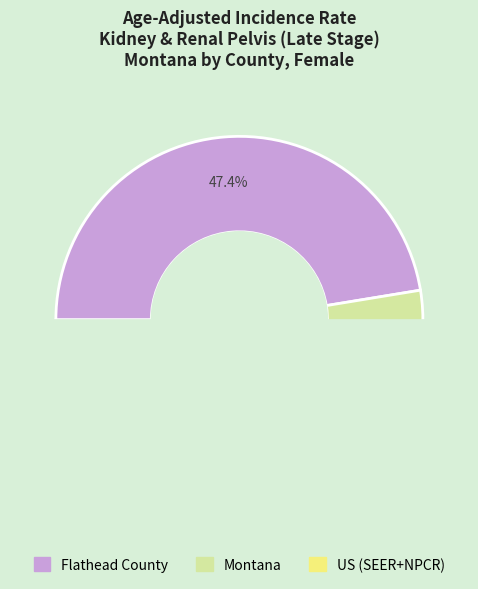

What percentage is the US (SEER+NPCR) slice, to the nearest percent?

25%